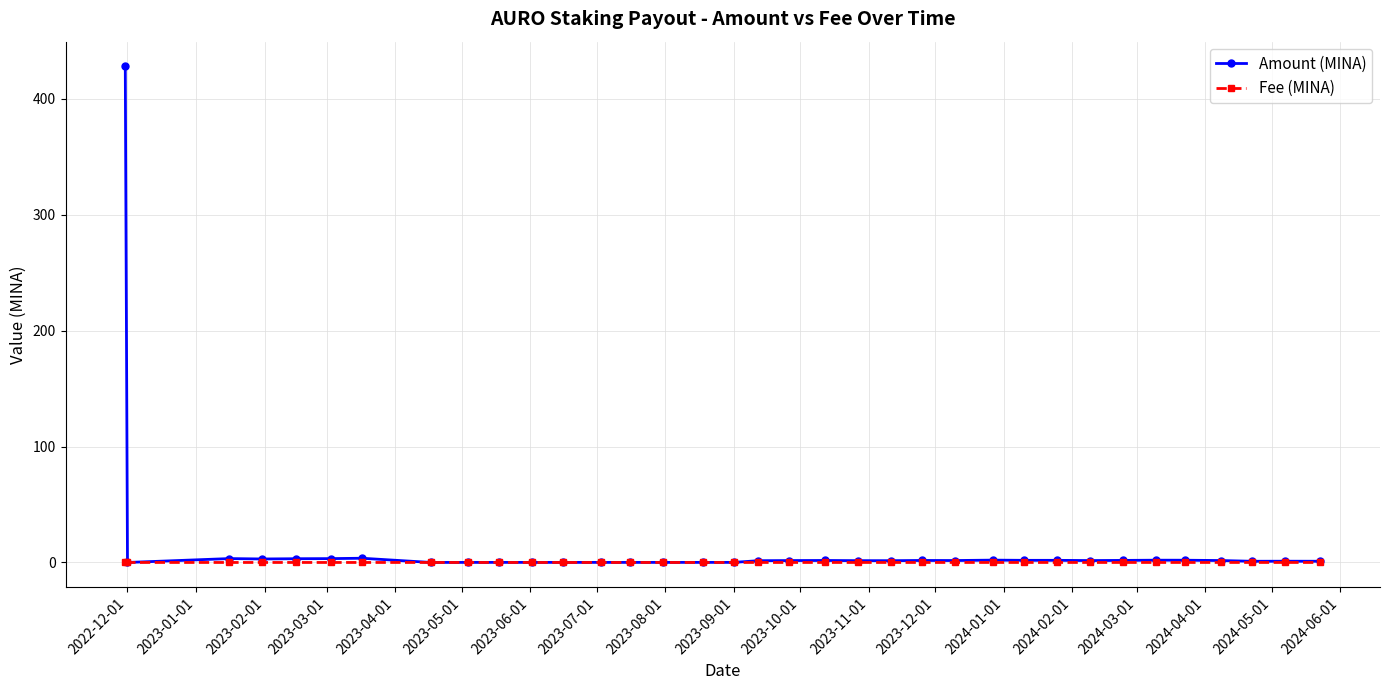

How many lines are shown in the chart?

2